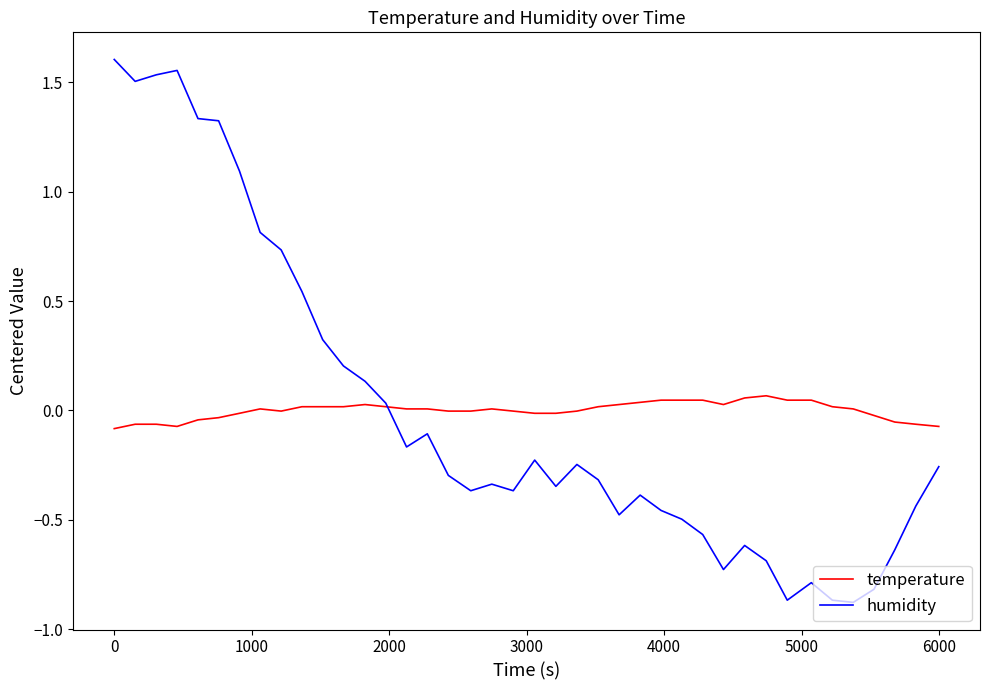

Which series has the largest range (max minus min)?

humidity